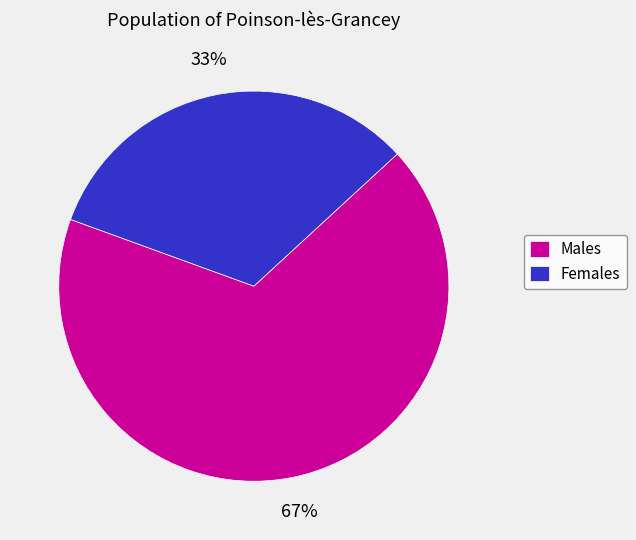

What percentage is the Females slice, to the nearest percent?

33%